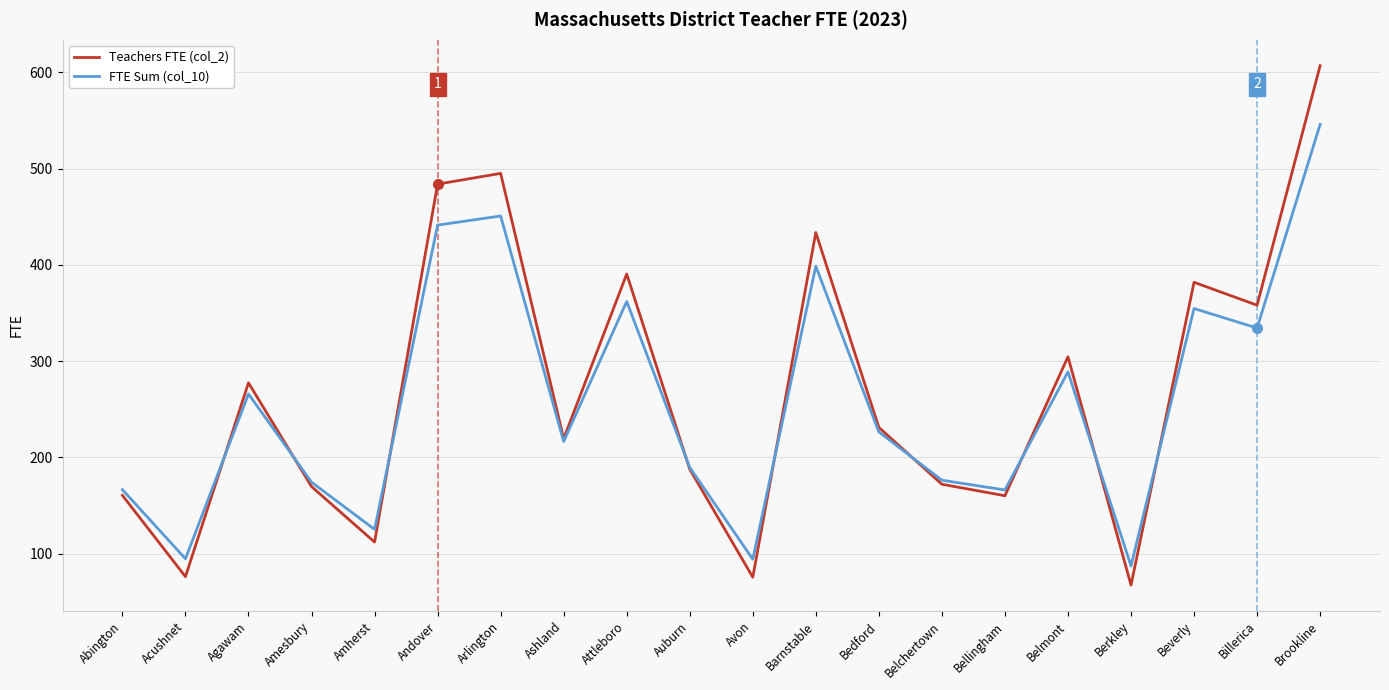

At which category is the sum across all series the highest?

Brookline